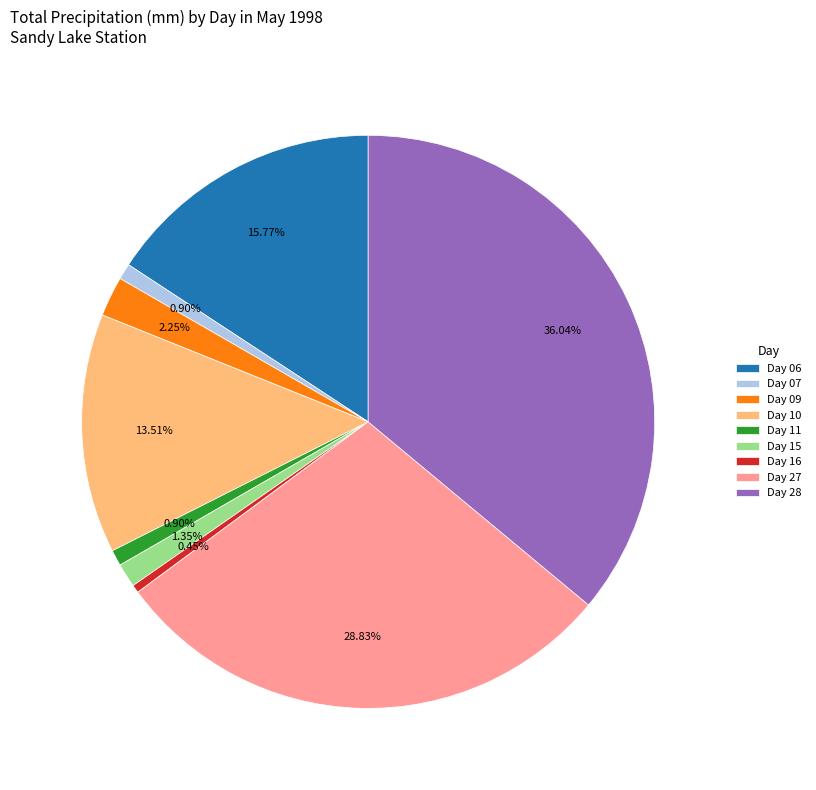

How many slices are in this pie chart?

9